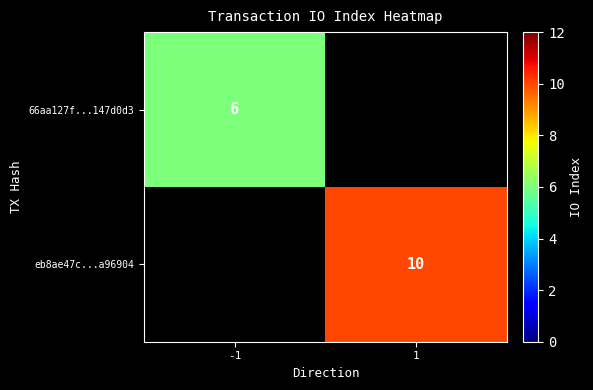

The eb8ae47c...a96904 series shows 10 at 1. True or false?

True